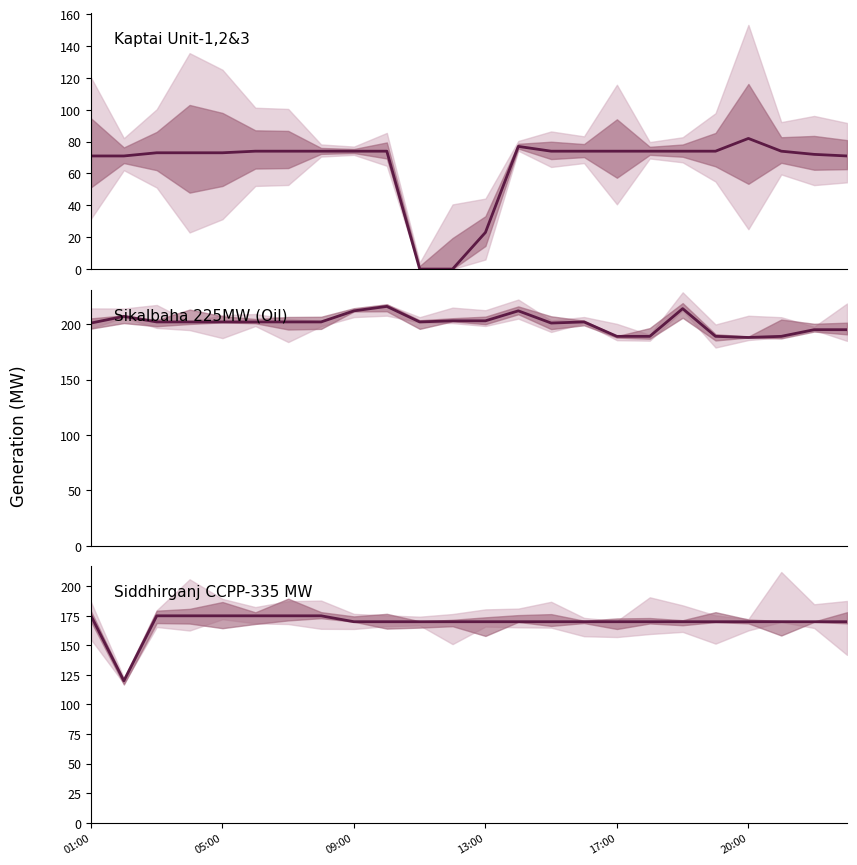

What is the label of the 10th point from the right?

14